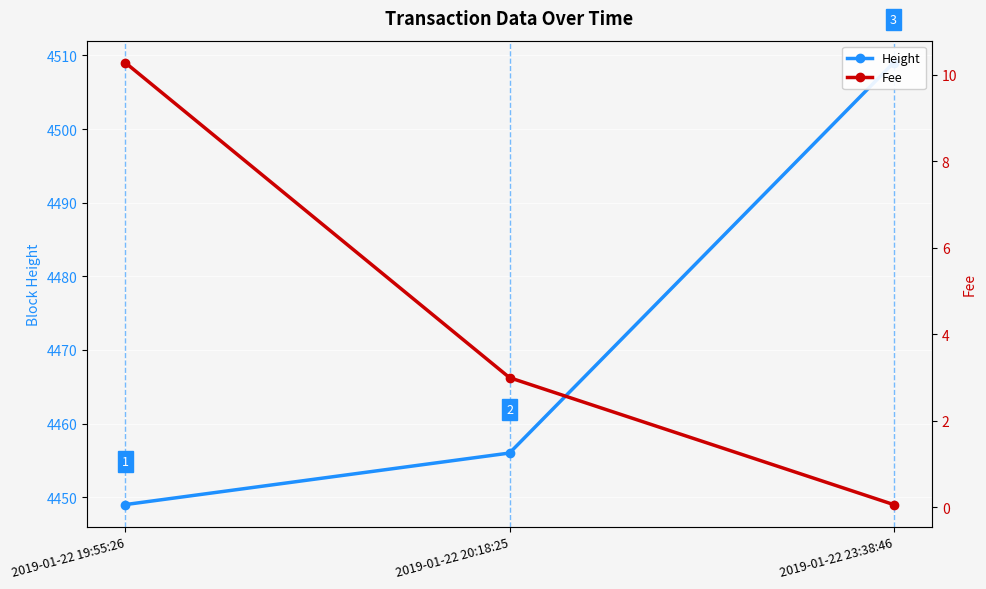

Reading left to right, extract all data points from this chart.

Height: 2019-01-22 19:55:26=4449.0	2019-01-22 20:18:25=4456.0	2019-01-22 23:38:46=4509.0
Fee: 2019-01-22 19:55:26=10.3	2019-01-22 20:18:25=3.0	2019-01-22 23:38:46=0.1